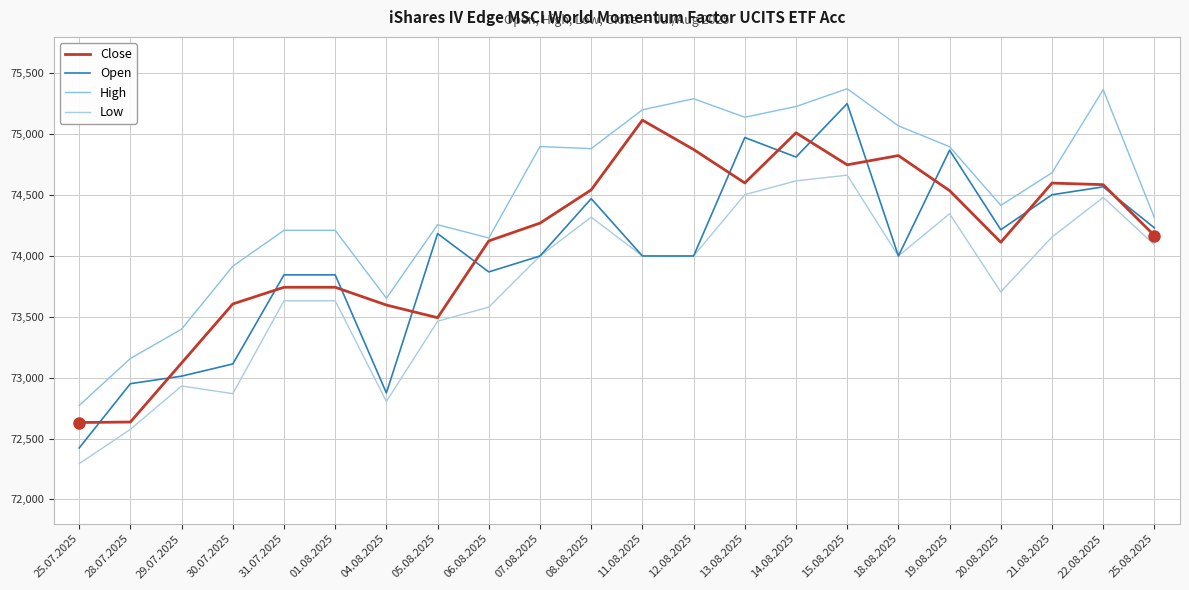

Which series has the largest total across all categories?

High